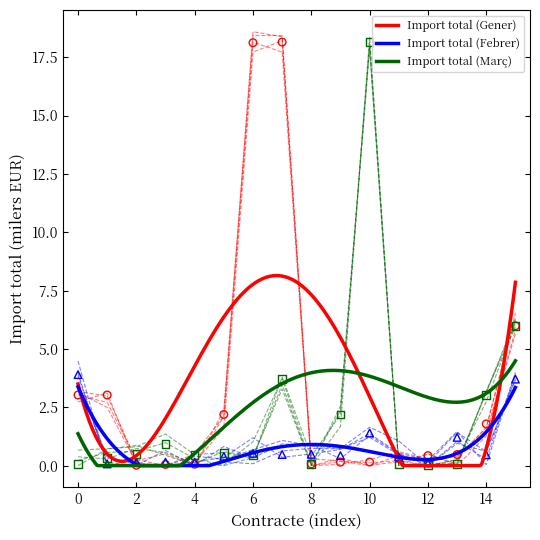

Which series has the largest total across all categories?

Import total (Gener)